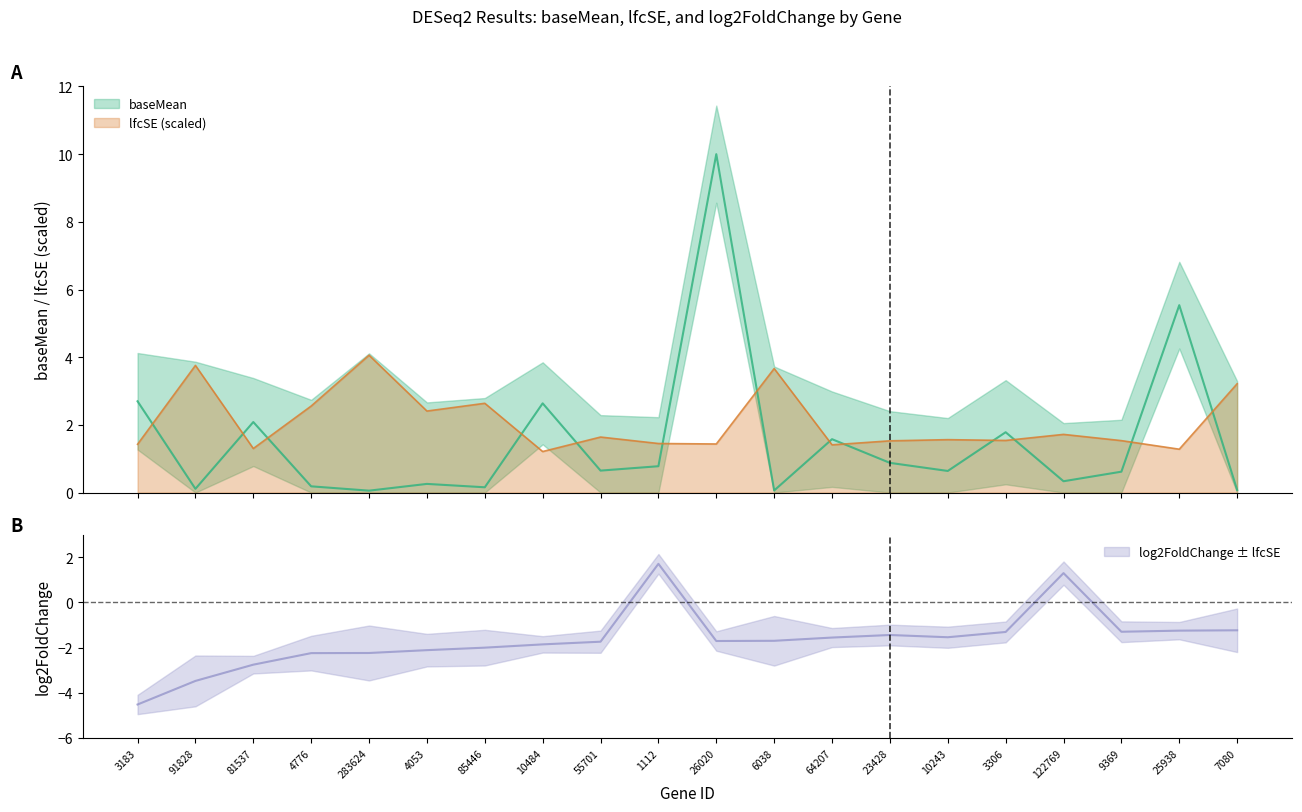

Which category has the highest value in the log2FoldChange series?

1112